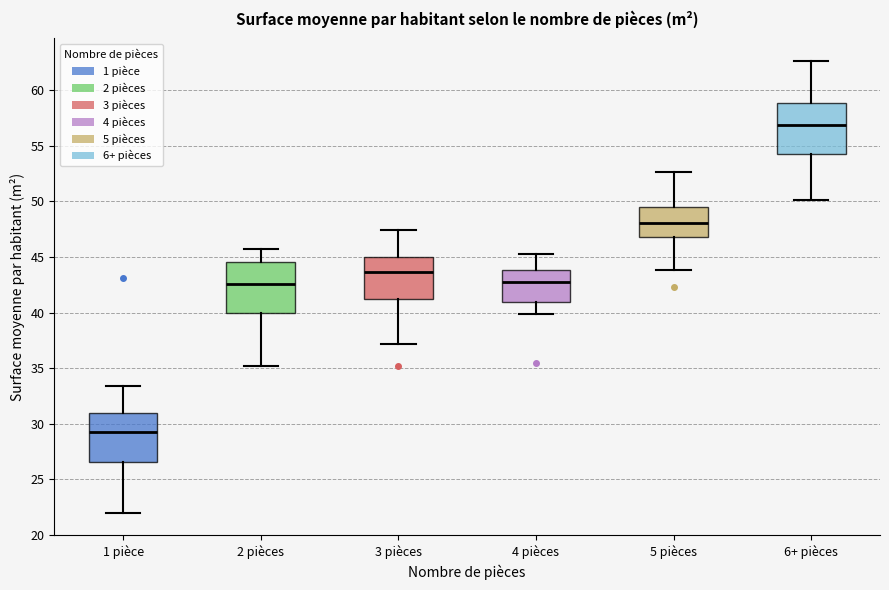

Reading left to right, read every box against the y-axis: the position of its median line, the range the box covers, and the ends of its whiskers. The values are not printed on the chart, so give them approximately, as read against the axis.

1 pièce: median 29.5, box 26.5 to 31.0, whiskers 22.0 to 33.5
2 pièces: median 42.5, box 40.0 to 44.5, whiskers 35.0 to 45.5
3 pièces: median 43.5, box 41.0 to 45.0, whiskers 37.0 to 47.5
4 pièces: median 43.0, box 41.0 to 44.0, whiskers 40.0 to 45.5
5 pièces: median 48.0, box 47.0 to 49.5, whiskers 44.0 to 52.5
6+ pièces: median 57.0, box 54.5 to 59.0, whiskers 50.0 to 62.5